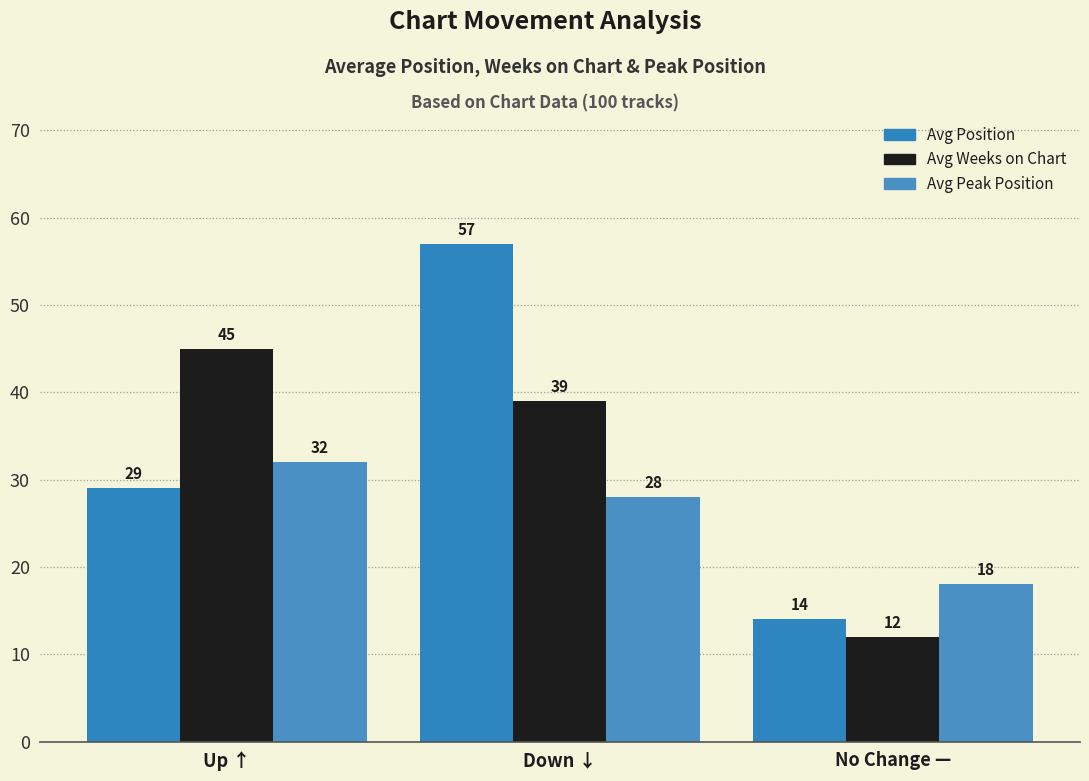

Count the Avg Peak Position values in the range 18 to 32.

3